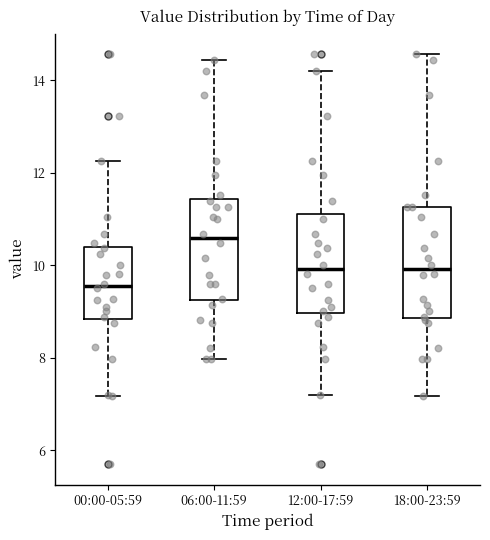

Which box's median line is the highest?

06:00-11:59